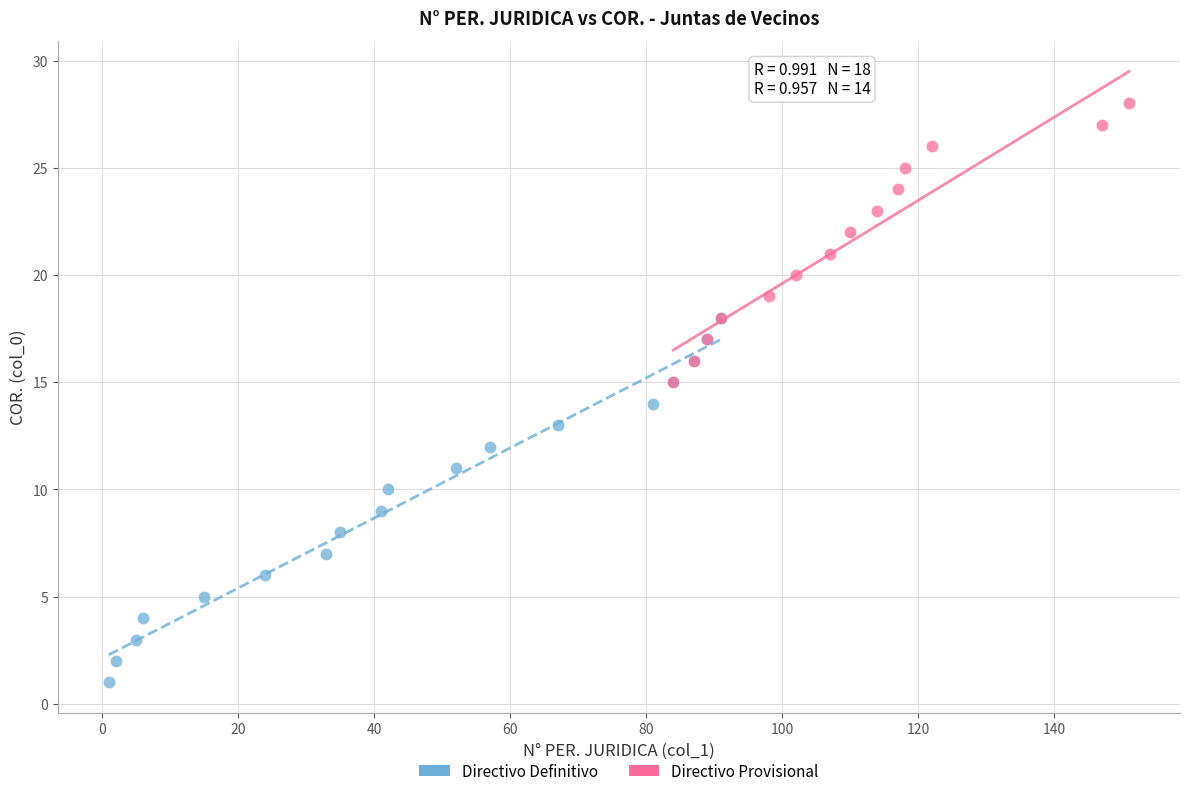

Which series reaches the maximum Y coordinate?

Directivo Provisional